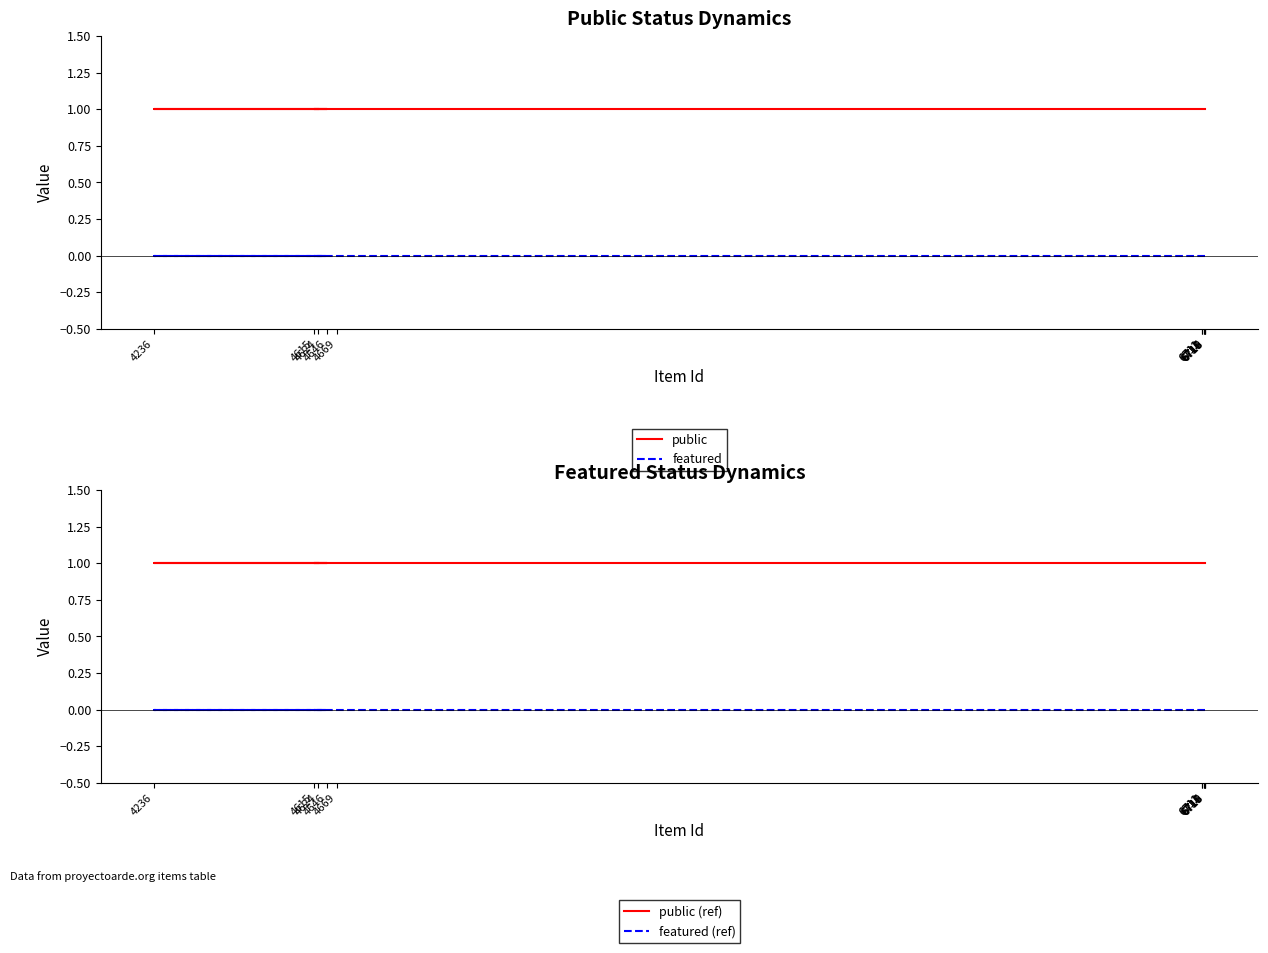

The featured series shows 0 at 4669. True or false?

True